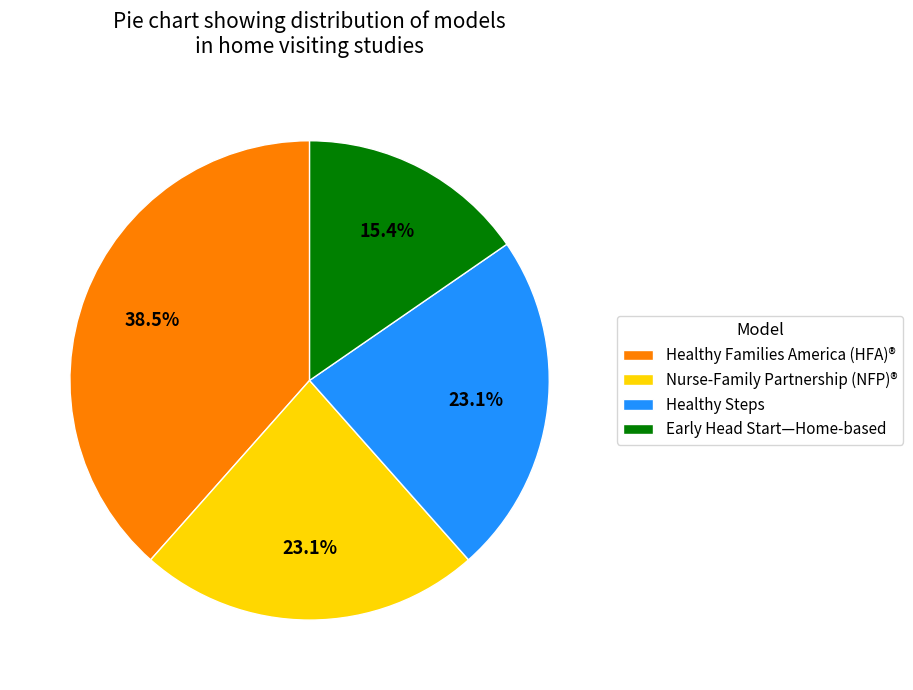

How many slices are in this pie chart?

4